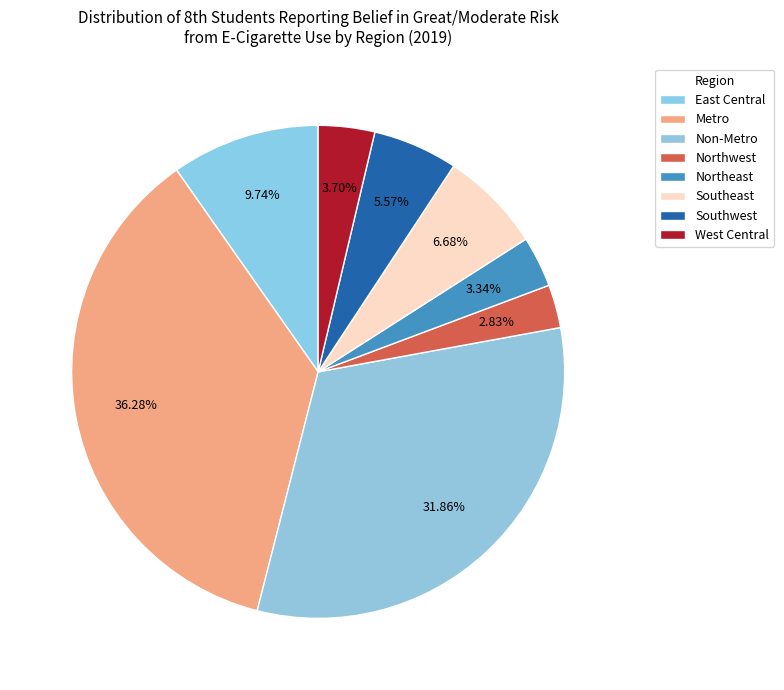

How many slices are in this pie chart?

8